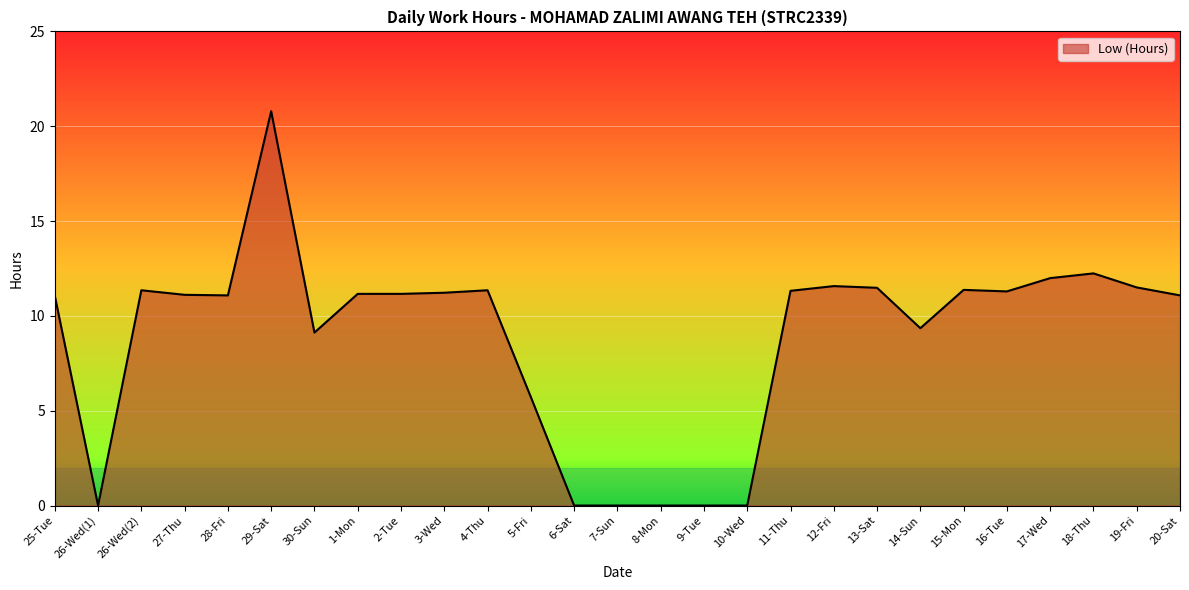

What value does the data have at 13-Sat?

11.5